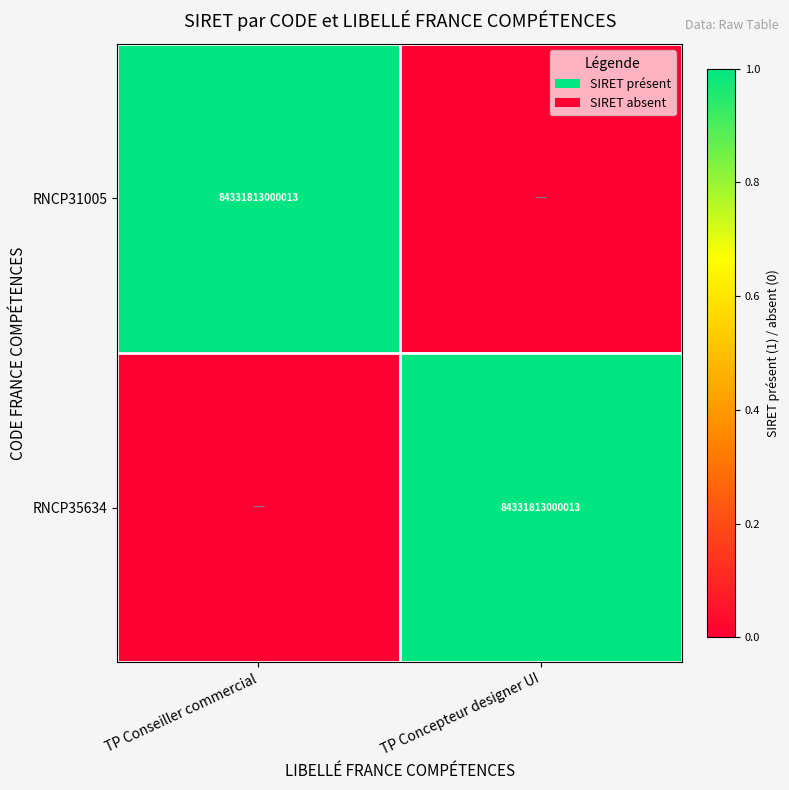

At which category is the sum across all series the highest?

TP Conseiller commercial